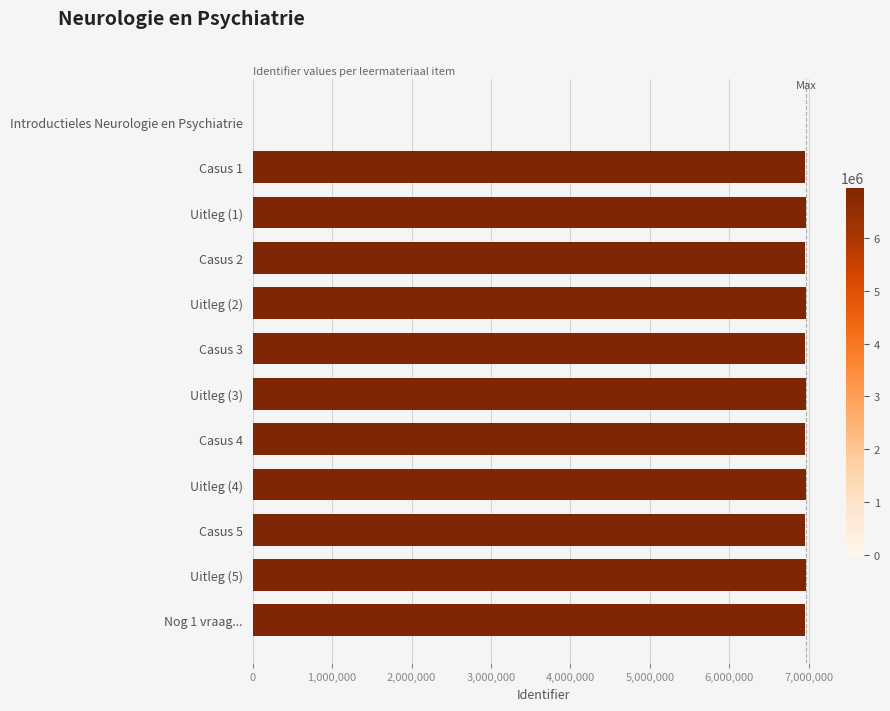

Is it true that the value at Uitleg (5) is 6961112?

True